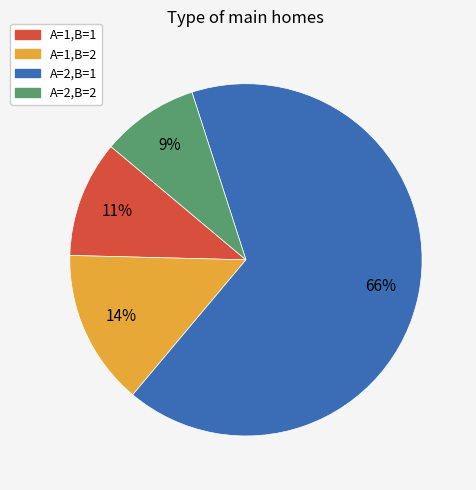

To the nearest percent, what is the difference between the largest and smallest slice percentages?

57%